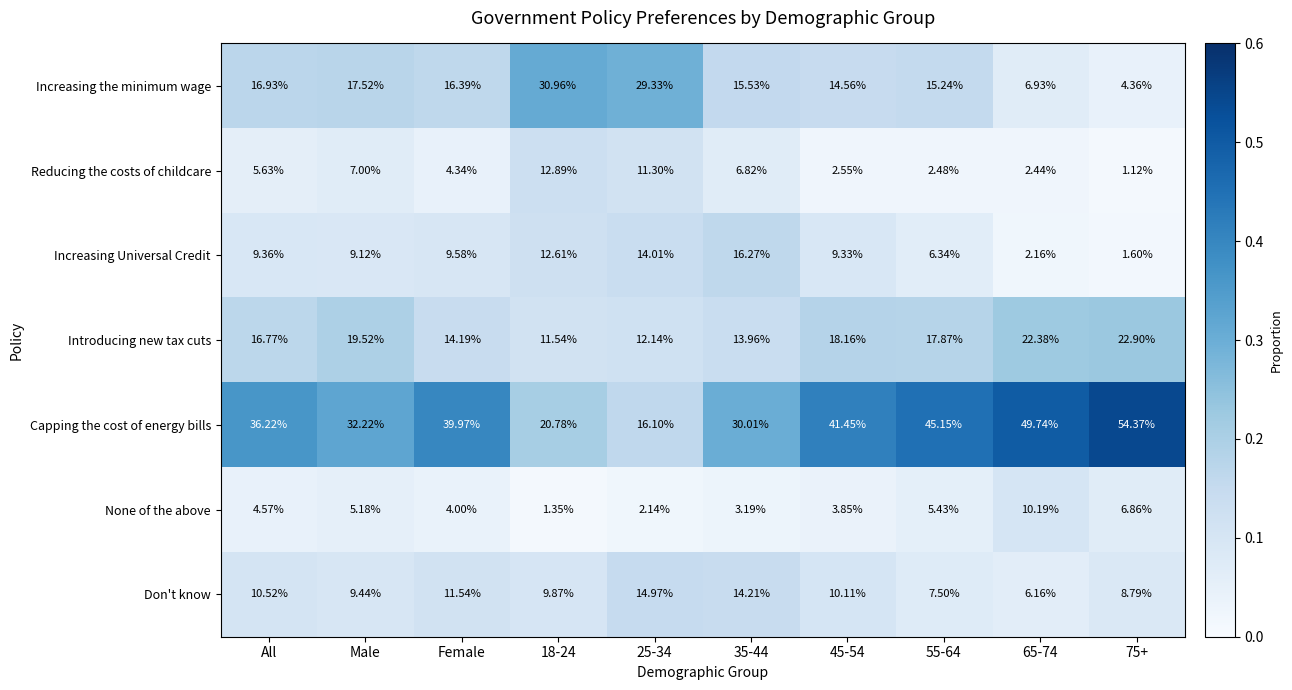

Rank the series at 75+ from lowest to highest value.

Reducing the costs of childcare, Increasing Universal Credit, Increasing the minimum wage, None of the above, Don't know, Introducing new tax cuts, Capping the cost of energy bills